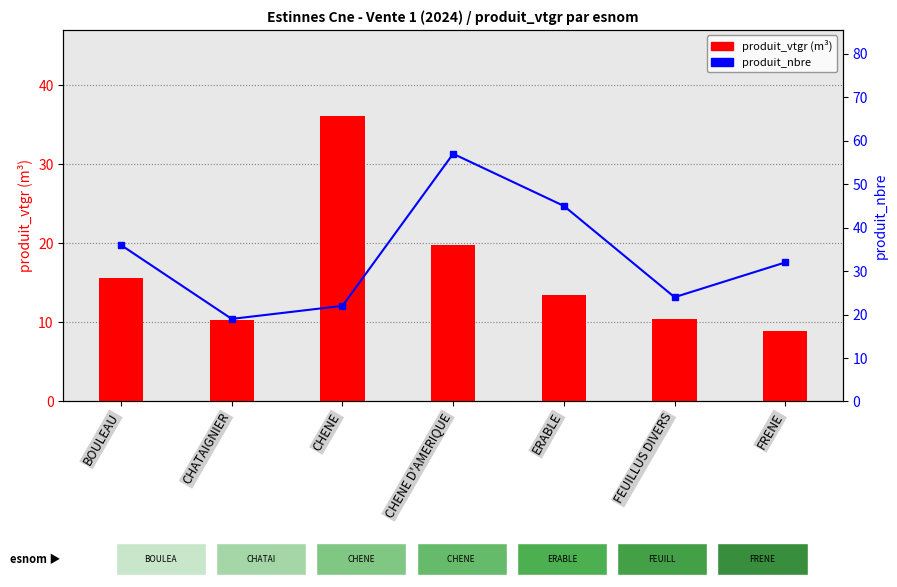

Reading right to left, extract all data points from this chart.

produit_vtgr (m³): FRENE=8.9	FEUILLUS DIVERS=10.4	ERABLE=13.4	CHENE D'AMERIQUE=19.8	CHENE=36.1	CHATAIGNIER=10.3	BOULEAU=15.6
produit_nbre: FRENE=32.0	FEUILLUS DIVERS=24.0	ERABLE=45.0	CHENE D'AMERIQUE=57.0	CHENE=22.0	CHATAIGNIER=19.0	BOULEAU=36.0